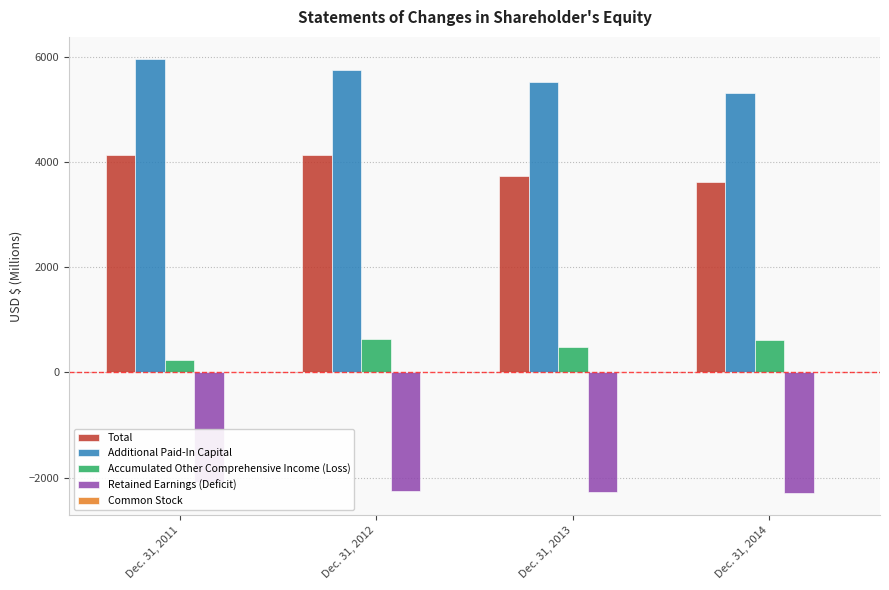

Is it true that Total equals 3620.2 at Dec. 31, 2014?

True